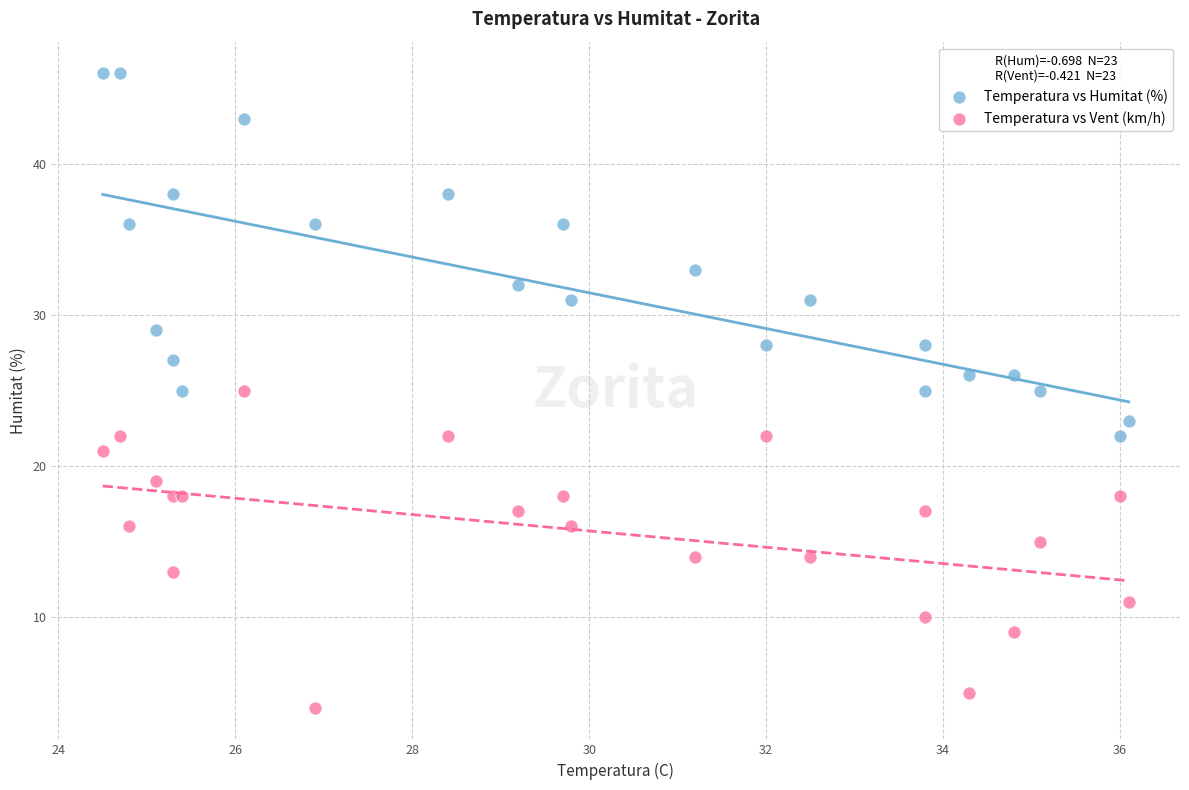

What are all the series names shown in the legend?

Temperatura vs Humitat (%), Temperatura vs Vent (km/h)